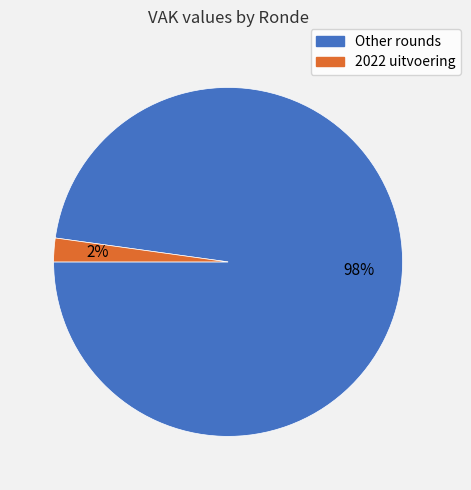

Which has a higher value, Other rounds or 2022 uitvoering?

Other rounds